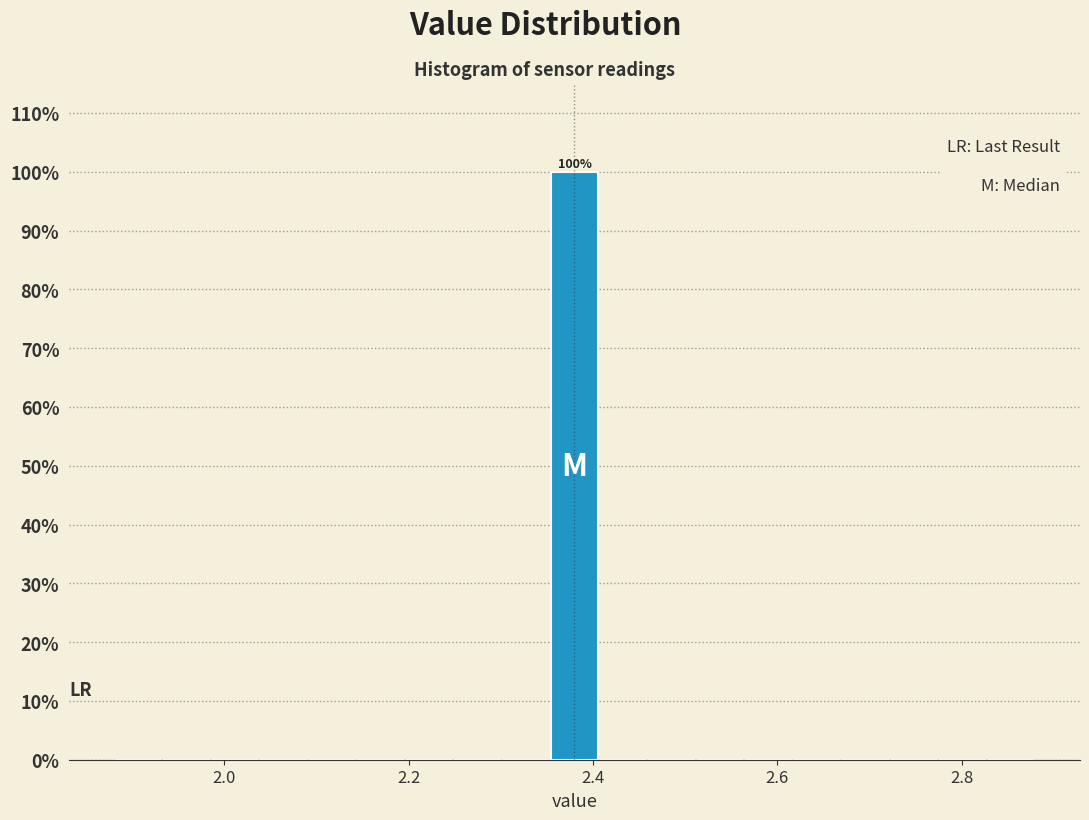

Around what value on the x-axis is the tallest bar? Give the approximate position of its centre, as read against the axis.

2.38